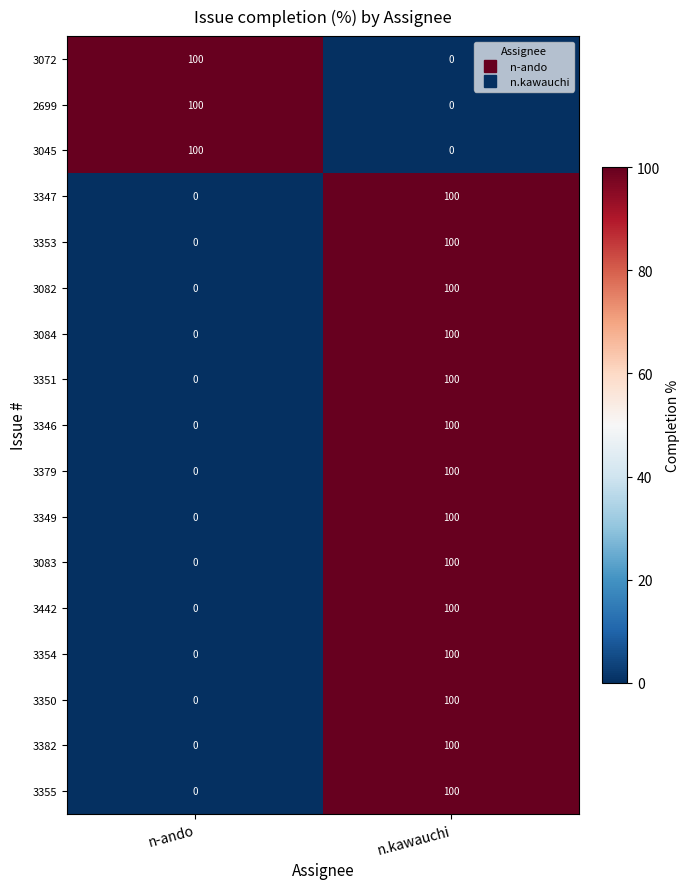

How many data points does each series have?

2